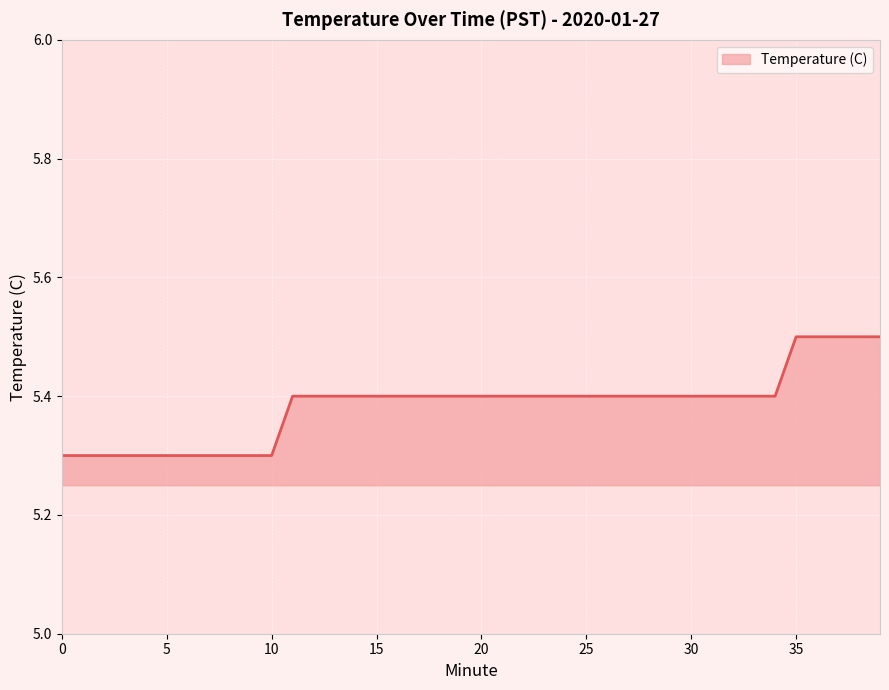

What is the average value?

5.4